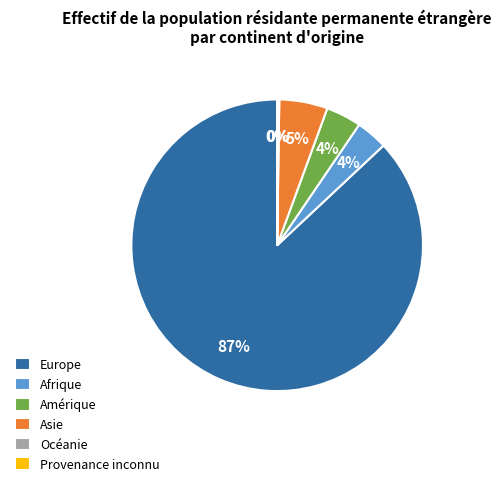

Which slice is the largest?

Europe